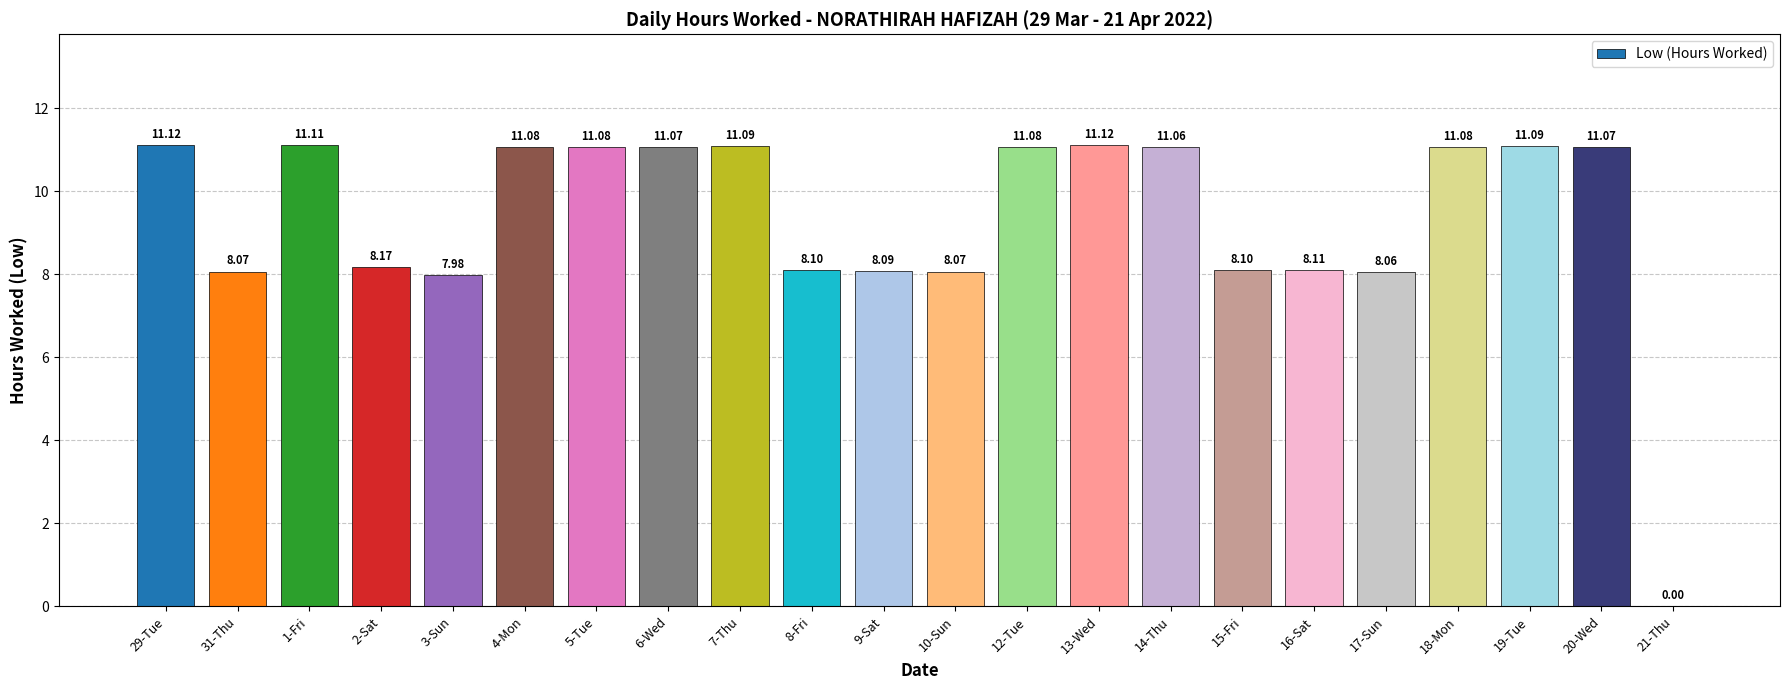

What is the sum of the values at 16-Sat and 9-Sat?

16.2